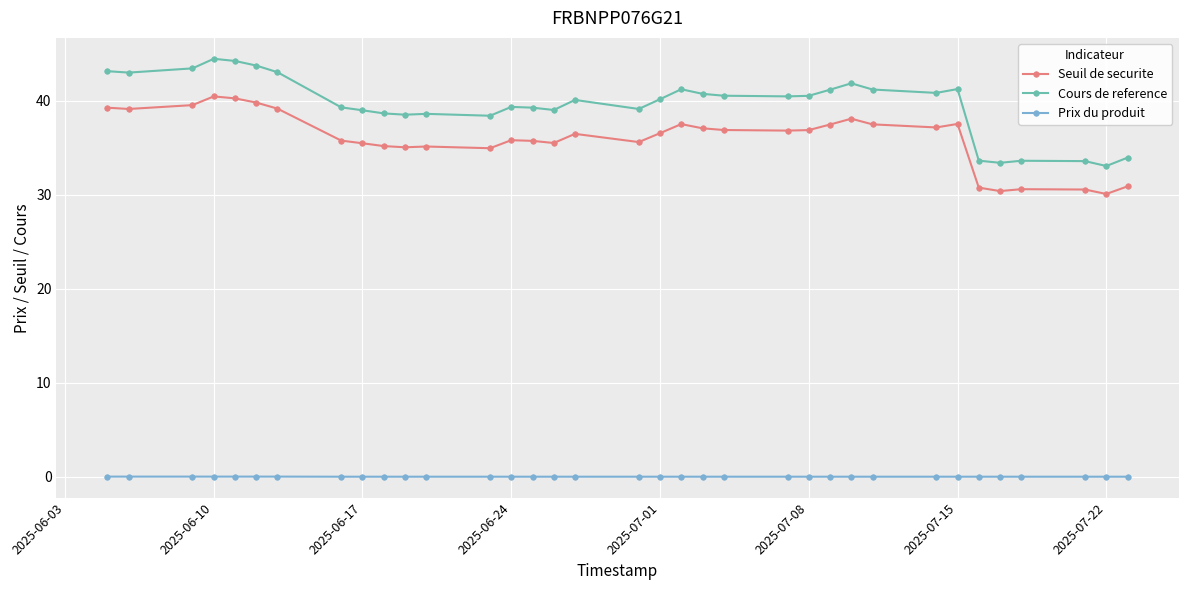

What are all the series names shown in the legend?

Seuil de securite, Cours de reference, Prix du produit